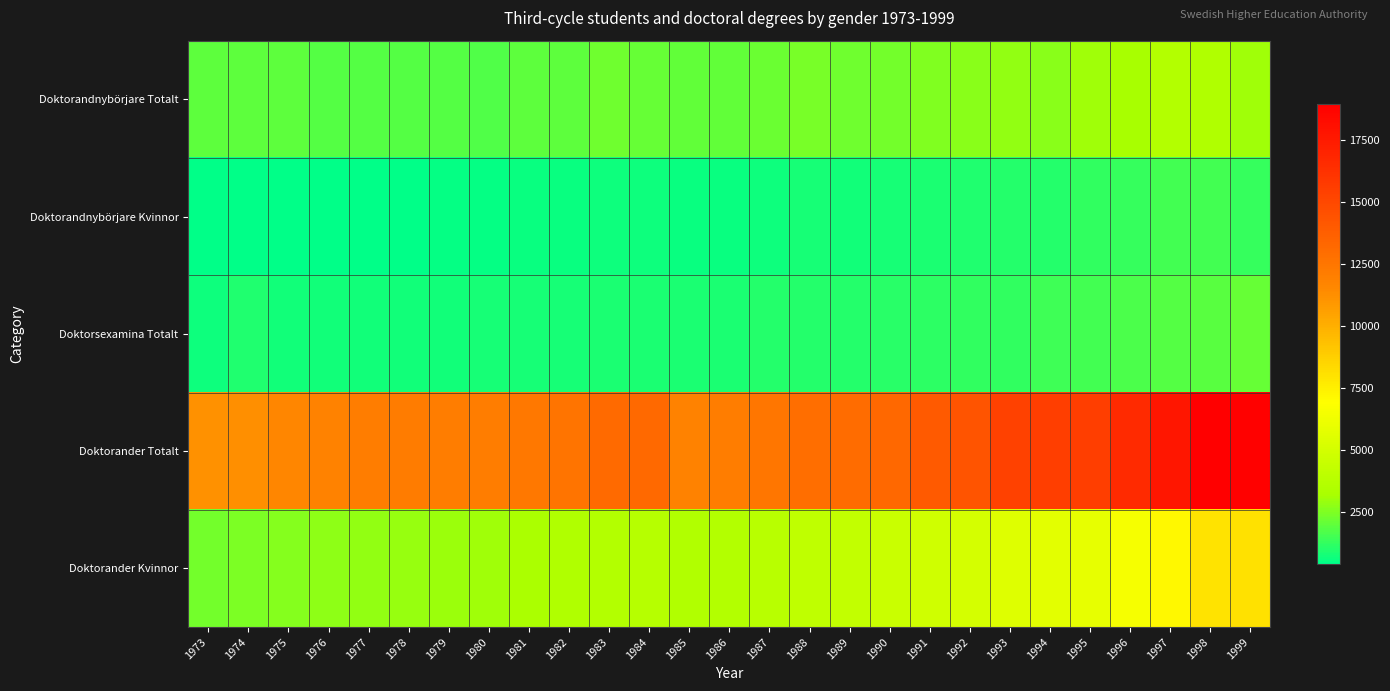

Between 1974 and 1975, which series saw the biggest shift?

Doktorander Totalt